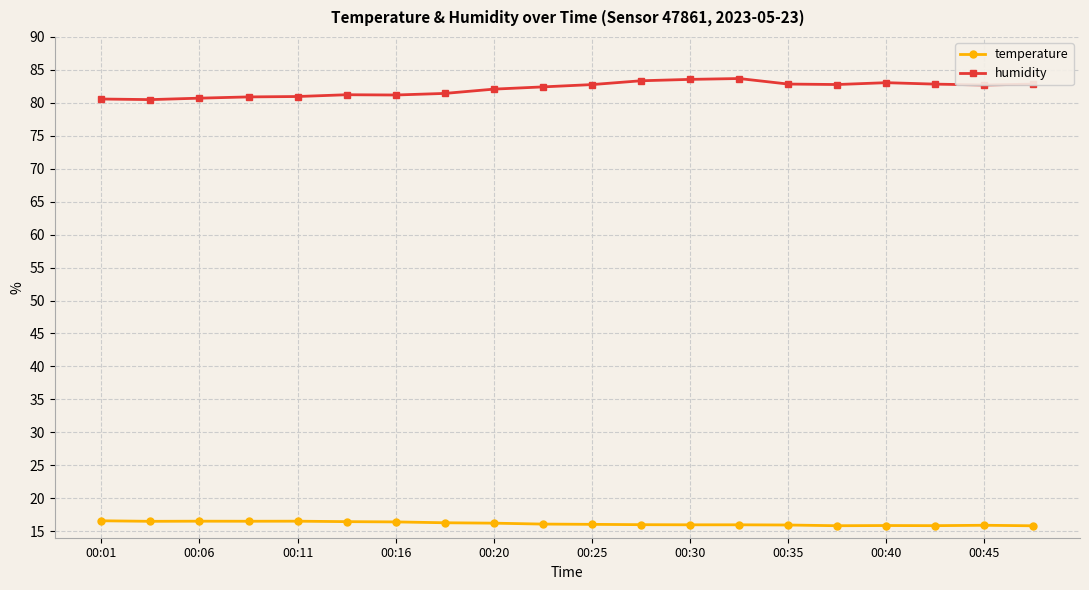

What is the minimum value shown in the chart?

15.8